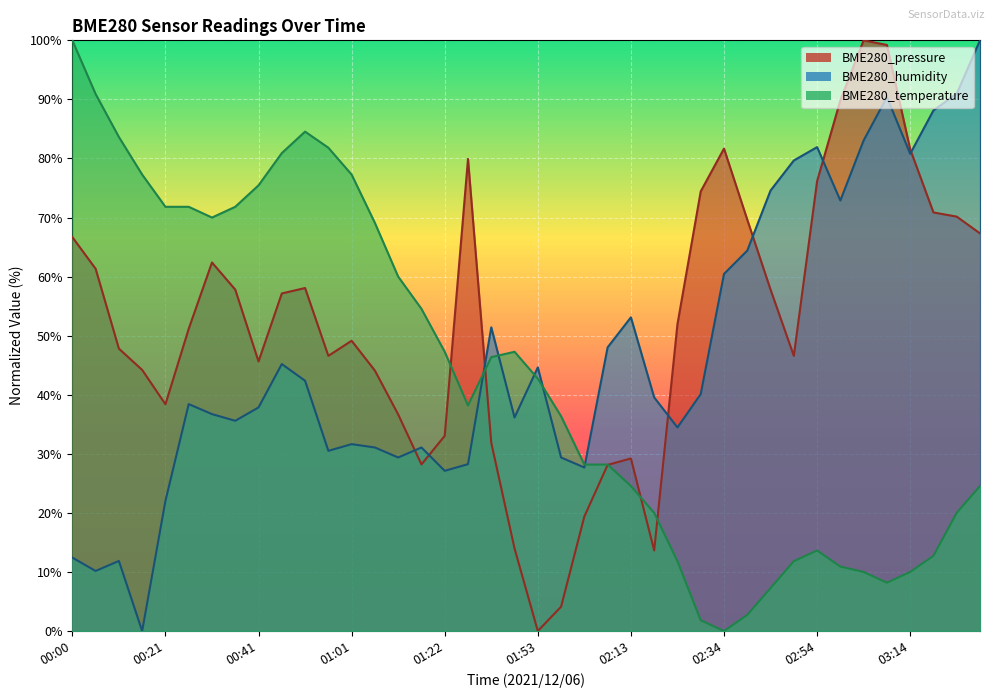

True or false: BME280_humidity has more than 0 interior local peaks.

True